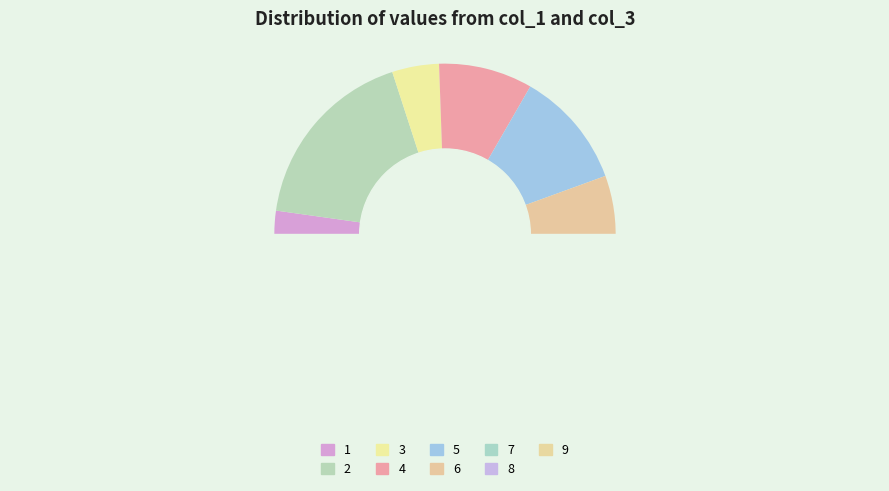

What is the change in value from 5 to 9?

+2